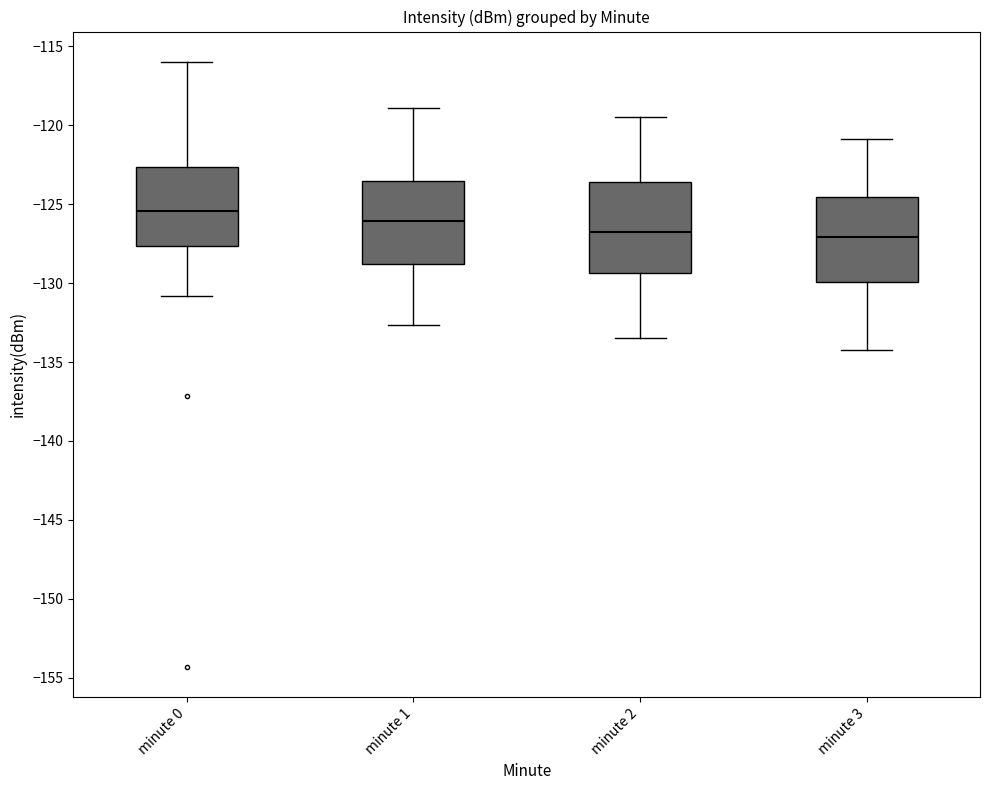

Reading left to right, read every box against the y-axis: the position of its median line, the range the box covers, and the ends of its whiskers. The values are not printed on the chart, so give them approximately, as read against the axis.

minute 0: median -125.5, box -127.5 to -122.5, whiskers -131.0 to -116.0
minute 1: median -126.0, box -129.0 to -123.5, whiskers -132.5 to -119.0
minute 2: median -127.0, box -129.5 to -123.5, whiskers -133.5 to -119.5
minute 3: median -127.0, box -130.0 to -124.5, whiskers -134.0 to -121.0